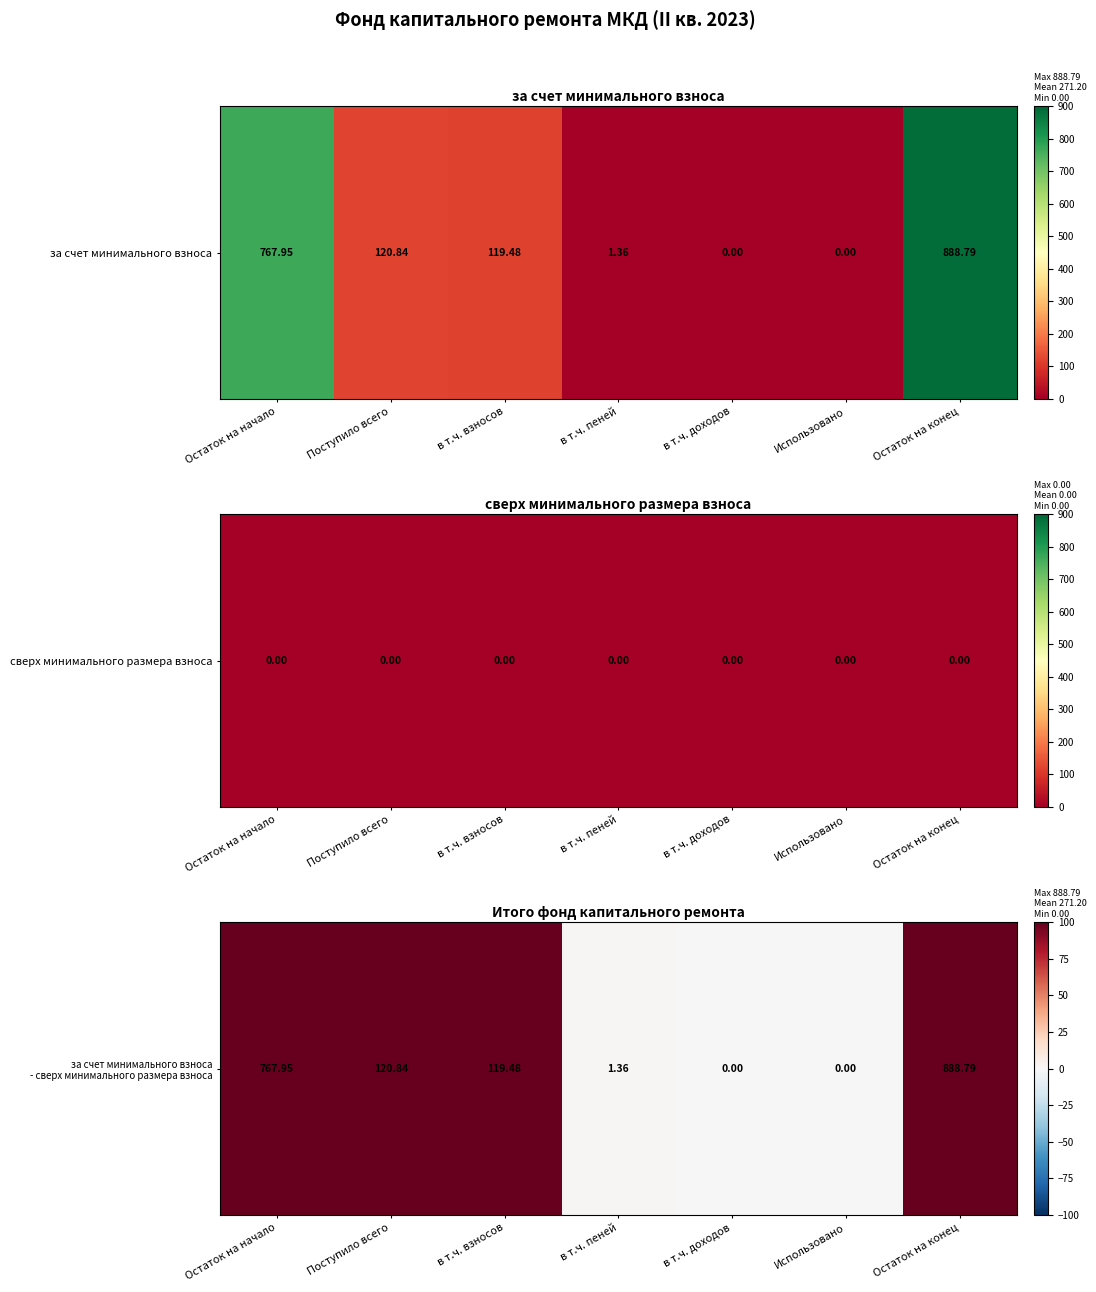

List the labels in order of value, smallest first.

в т.ч. доходов, Использовано, в т.ч. пеней, в т.ч. взносов, Поступило всего, Остаток на начало, Остаток на конец